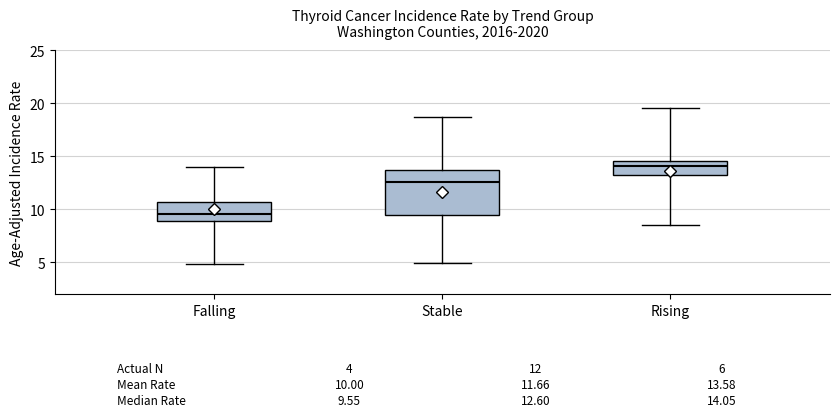

Which box is the tallest, from its lower edge to its upper edge?

Stable